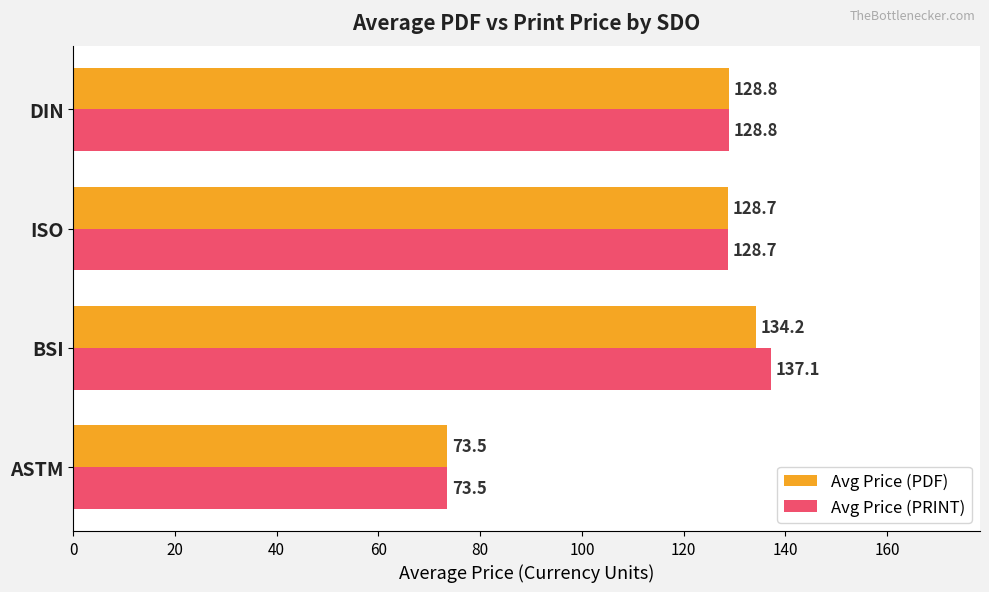

How many series are shown in this chart?

2